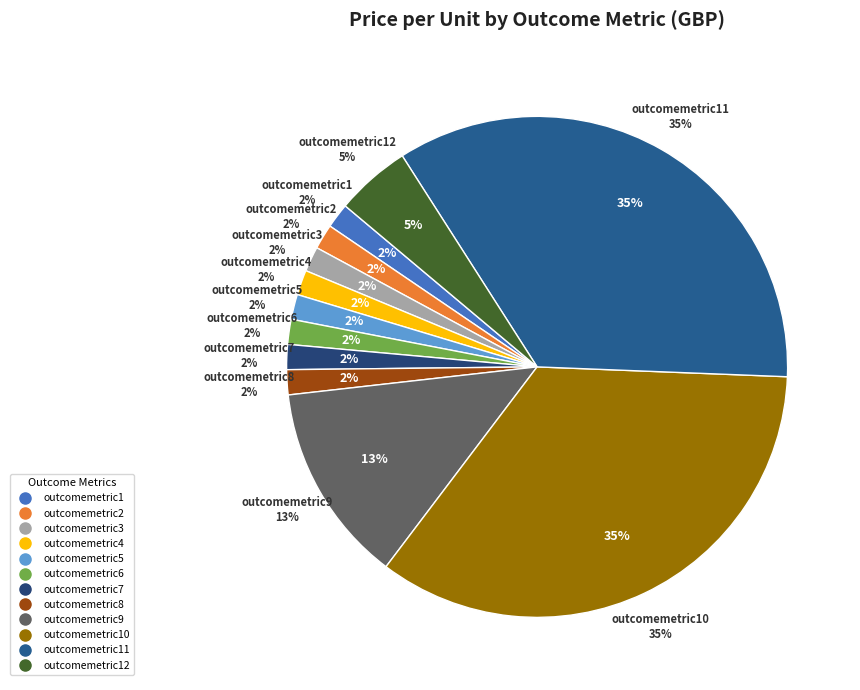

What is the smallest slice in the pie chart?

outcomemetric1